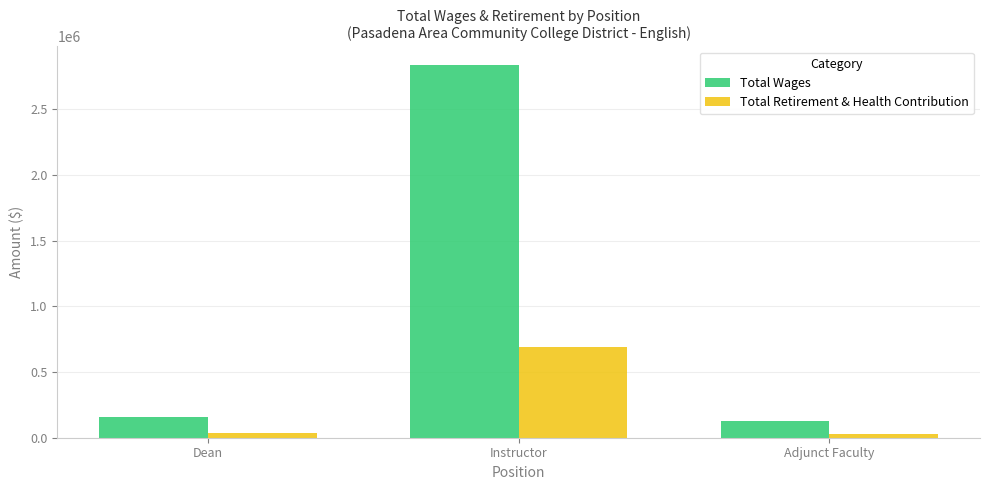

The Total Wages series shows 128610 at Adjunct Faculty. True or false?

True